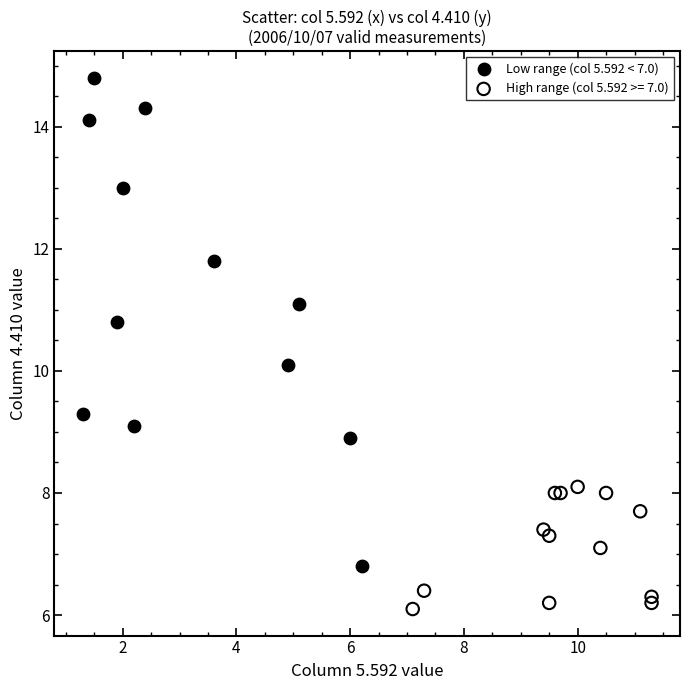

Which series reaches the maximum Y coordinate?

Low range (col 5.592 < 7.0)